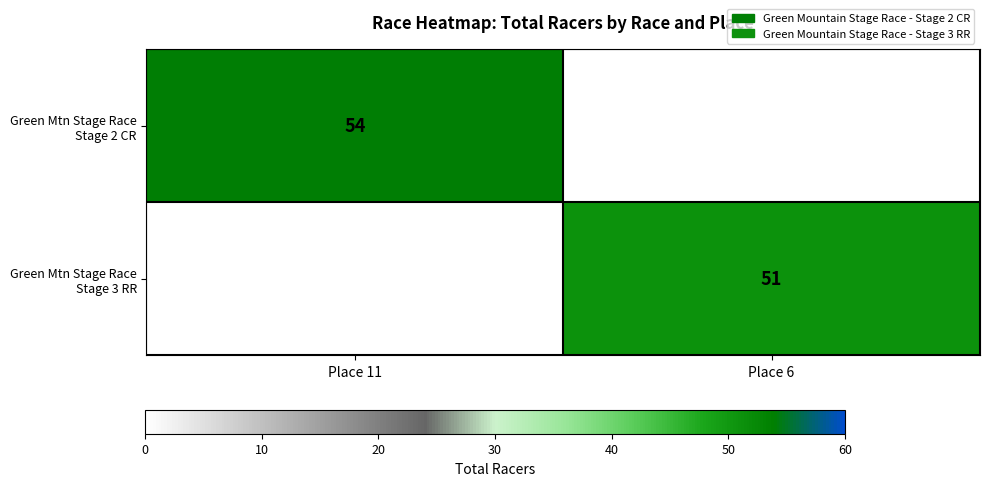

True or false: Green Mtn Stage Race Stage 2 CR has a value of 0 at Place 6.

True